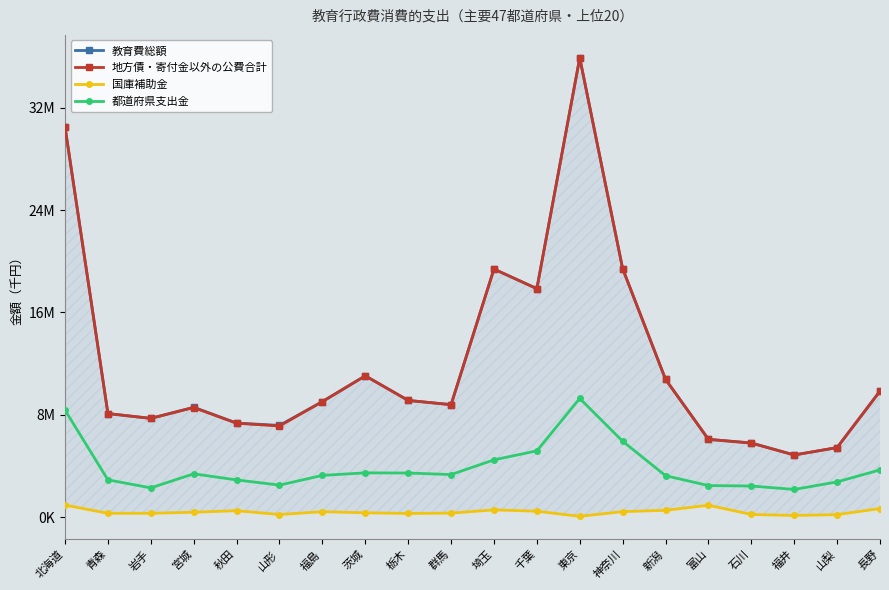

What position from the left is 岩手?

3